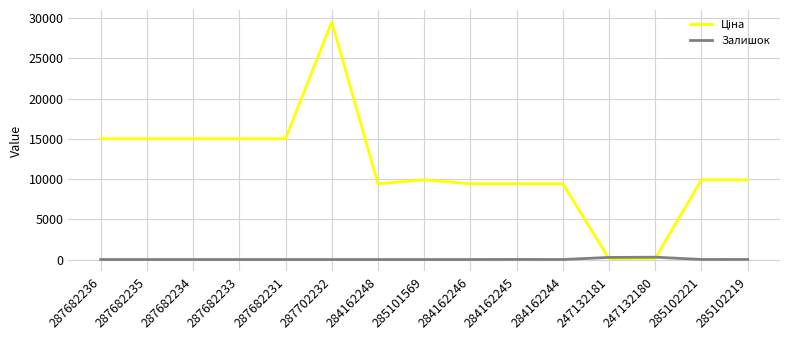

At which category is the sum across all series the highest?

287702232